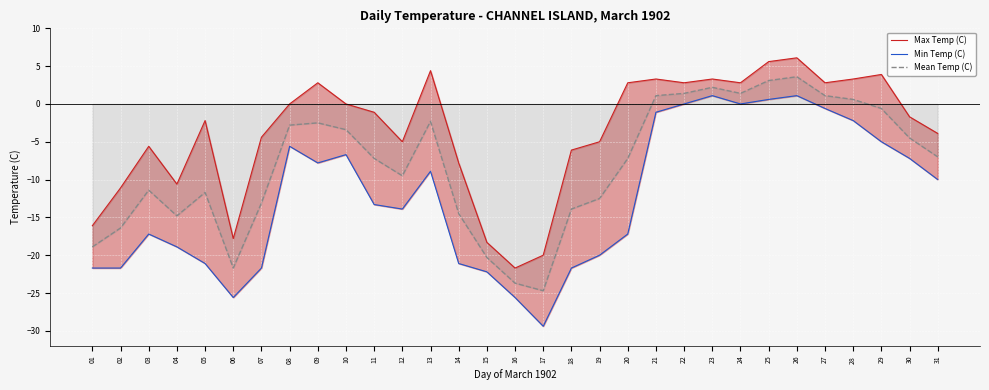

True or false: Max Temp (C) and Min Temp (C) cross at least once.

False